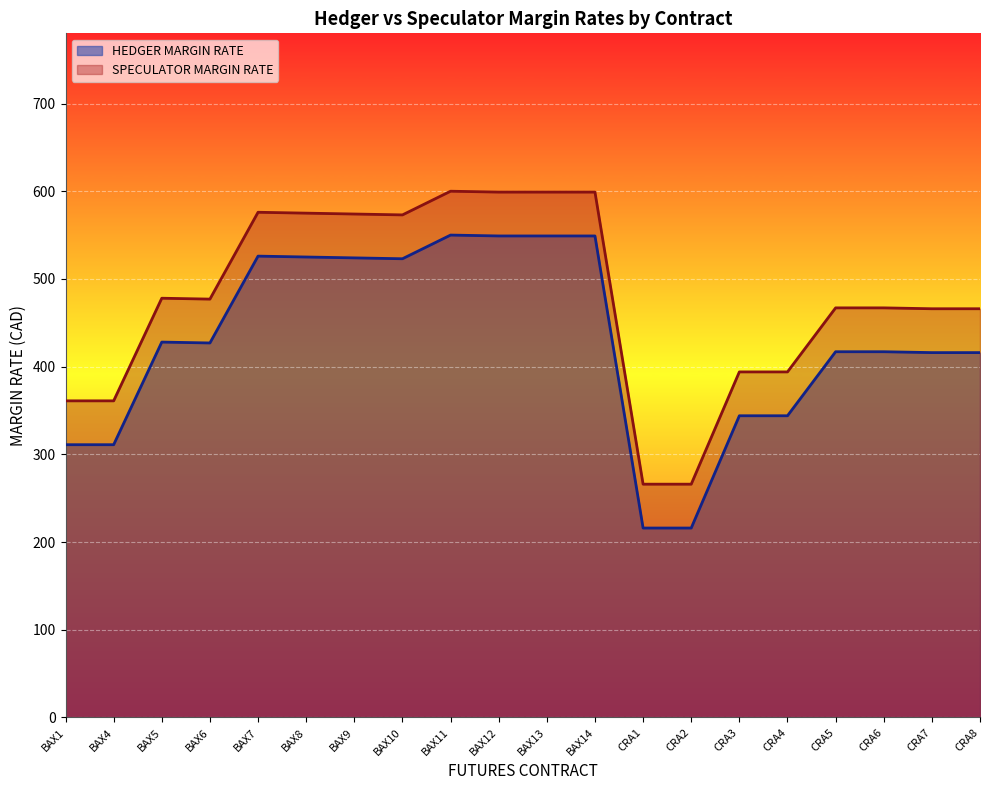

List the series in order of their peak value, highest first.

SPECULATOR MARGIN RATE, HEDGER MARGIN RATE